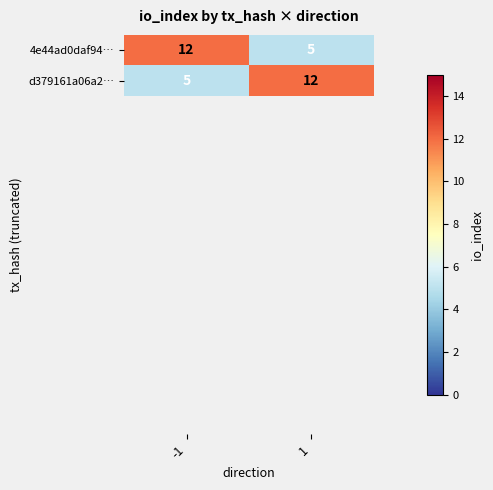

How many data points does each series have?

2